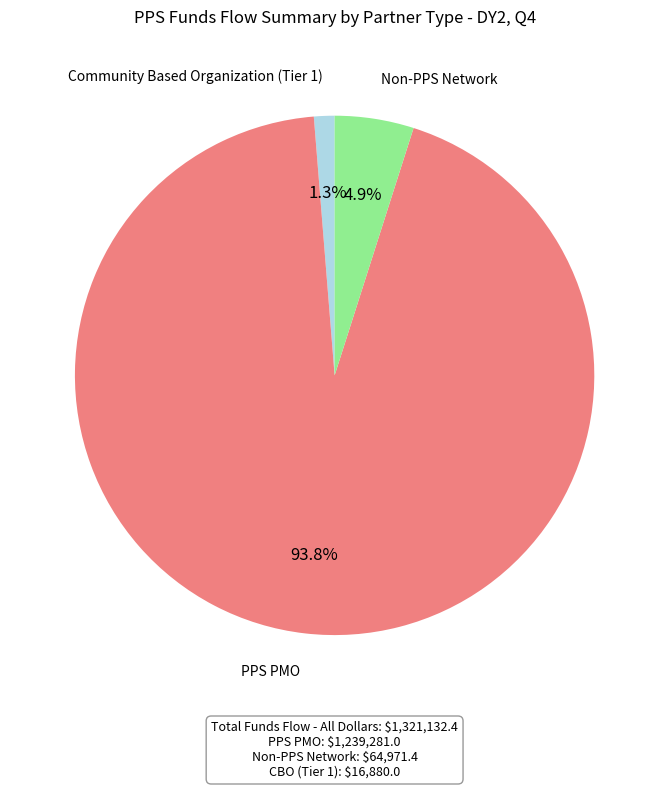

Between PPS PMO and Non-PPS Network, which is larger?

PPS PMO